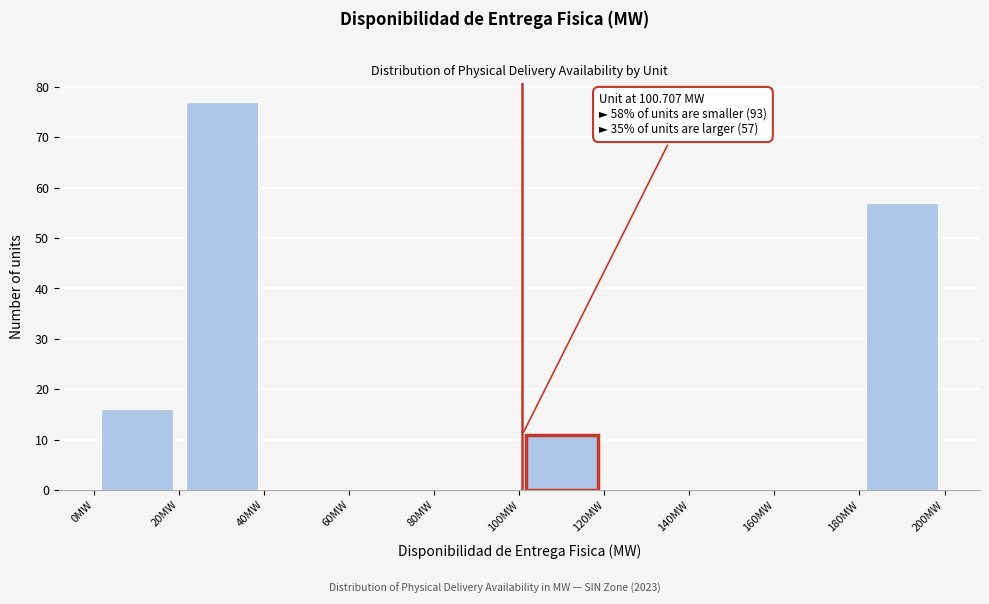

Which range on the x-axis has the tallest bar?

20 to 40